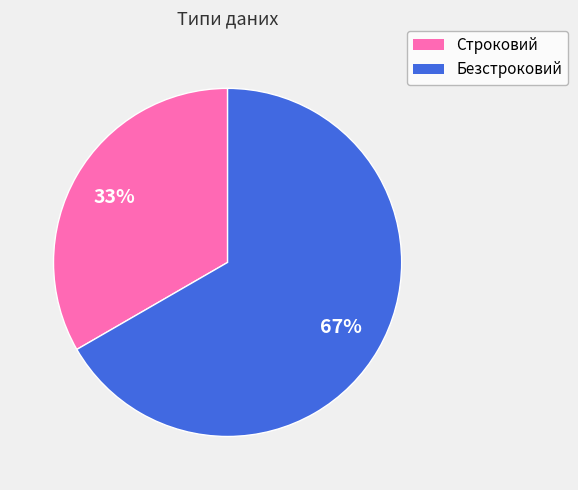

How many slices are in this pie chart?

2